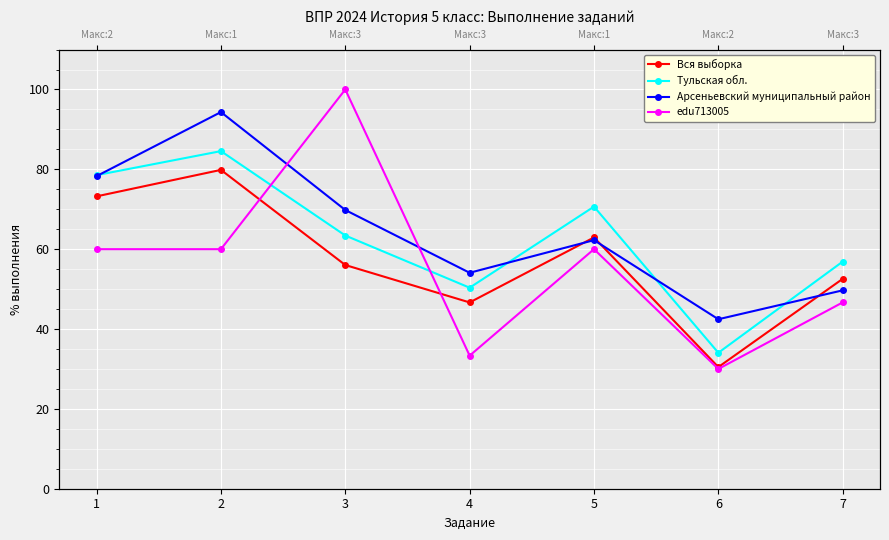

True or false: Арсеньевский муниципальный район and edu713005 intersect in this chart.

True